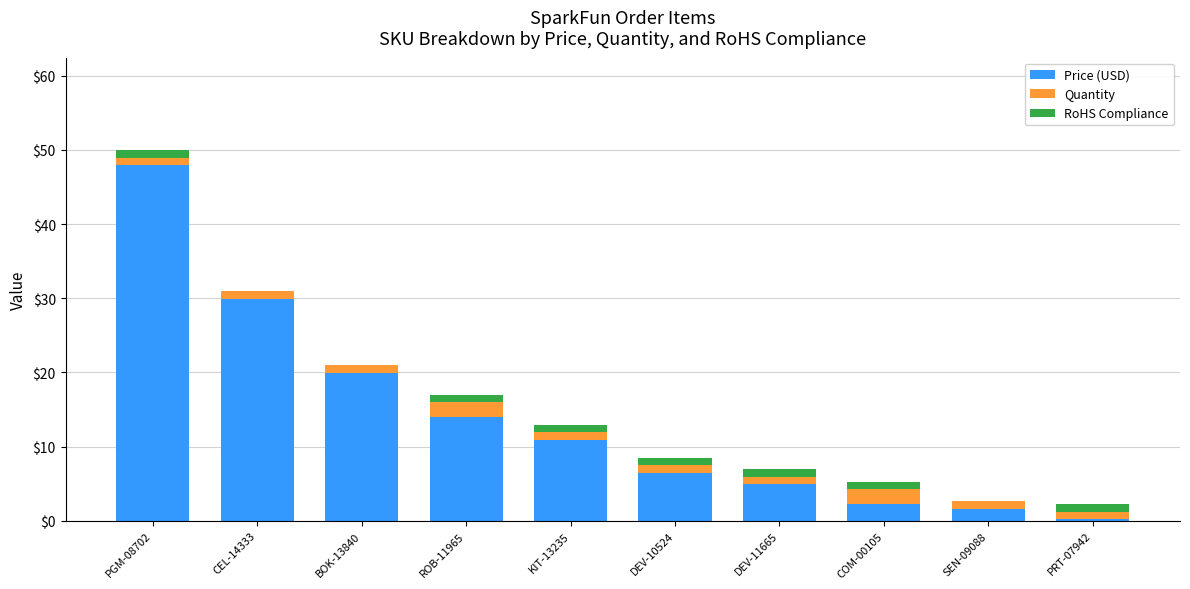

Which category has the highest value in the Price (USD) series?

PGM-08702